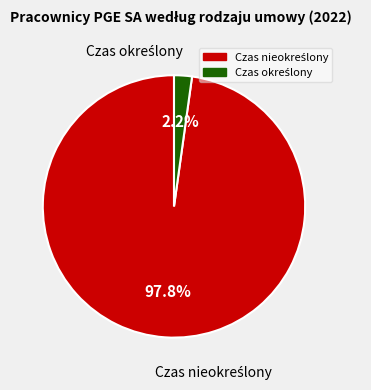

Does any single category account for the majority?

Yes